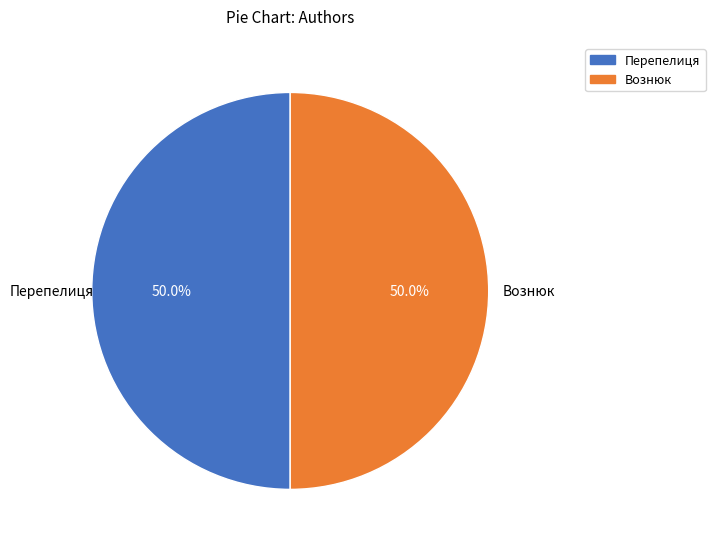

To the nearest percent, what is the difference between the largest and smallest slice percentages?

0%